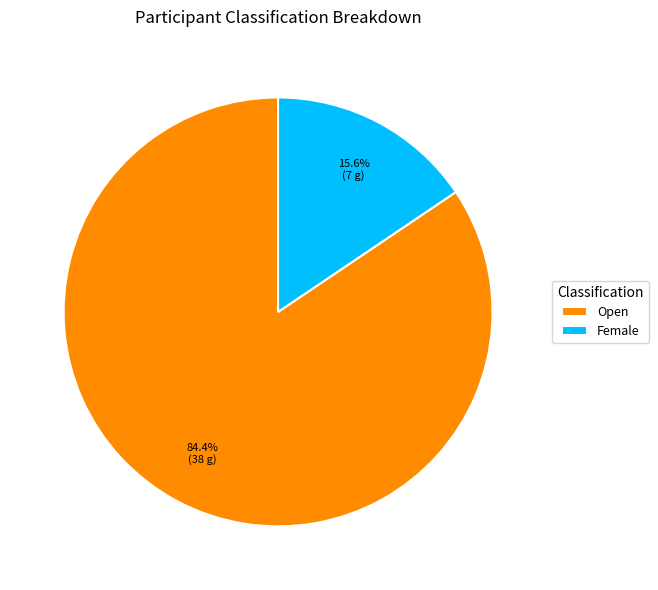

The Female slice represents 25% of the pie. True or false?

False